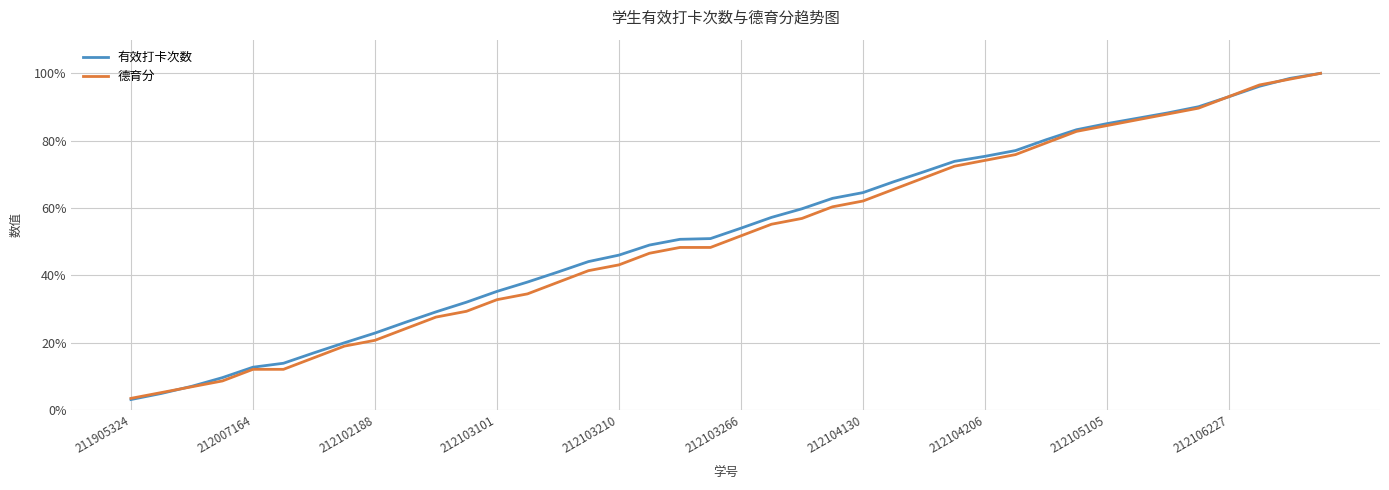

What is the difference between the second highest and second lowest values in the 德育分 series?

93.1